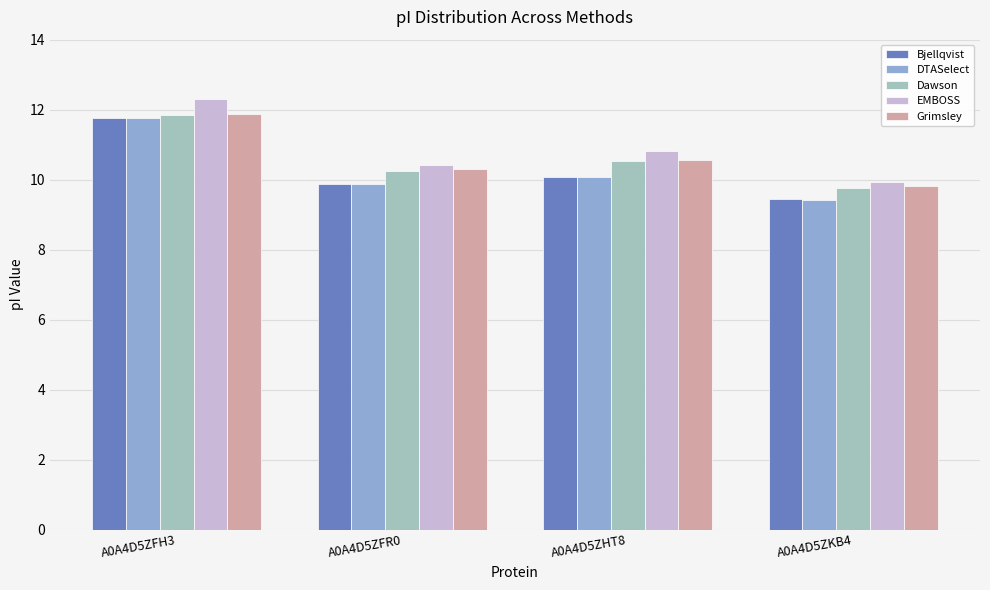

What is the label of the 2nd bar from the left?

A0A4D5ZFR0